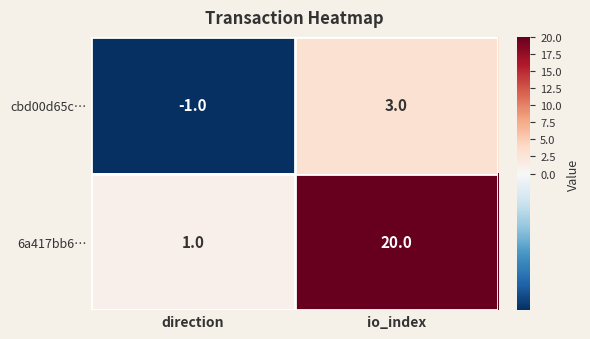

What is the difference between the maximum and minimum values in the 6a417bb6… series?

19